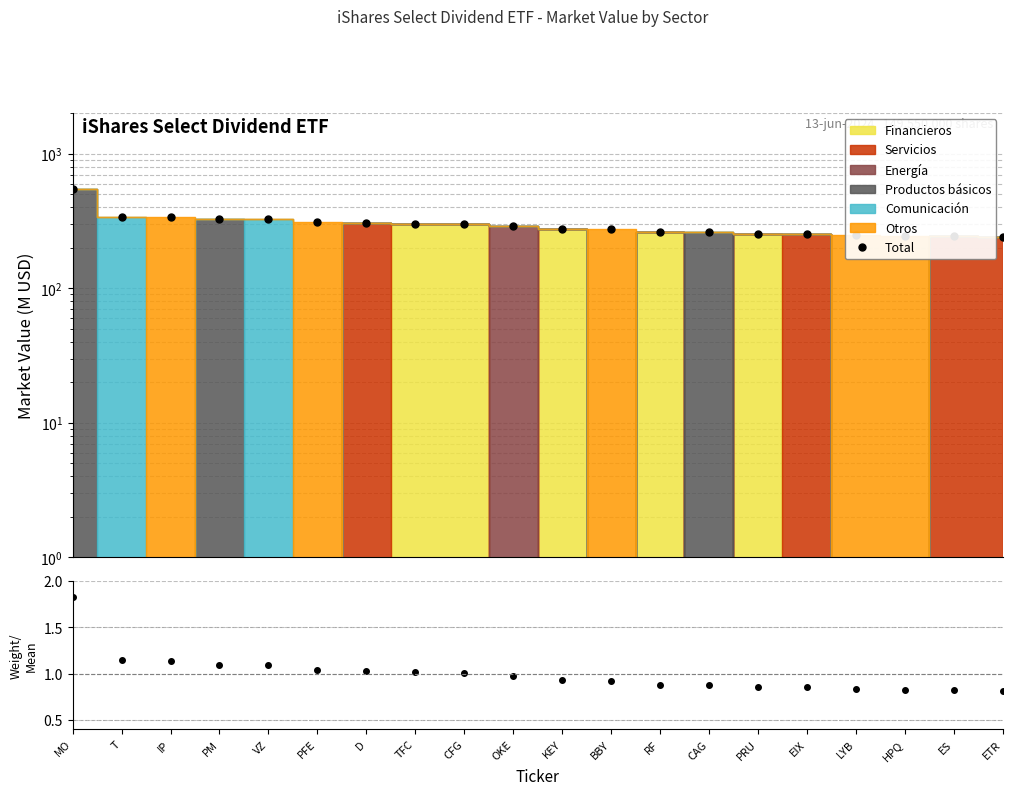

Count the number of categories in the chart.

20